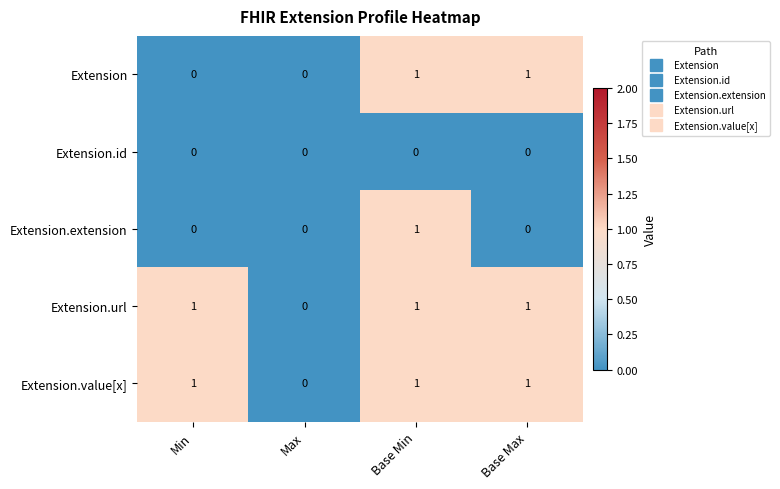

The value of Extension.id at Max is 0. True or false?

True